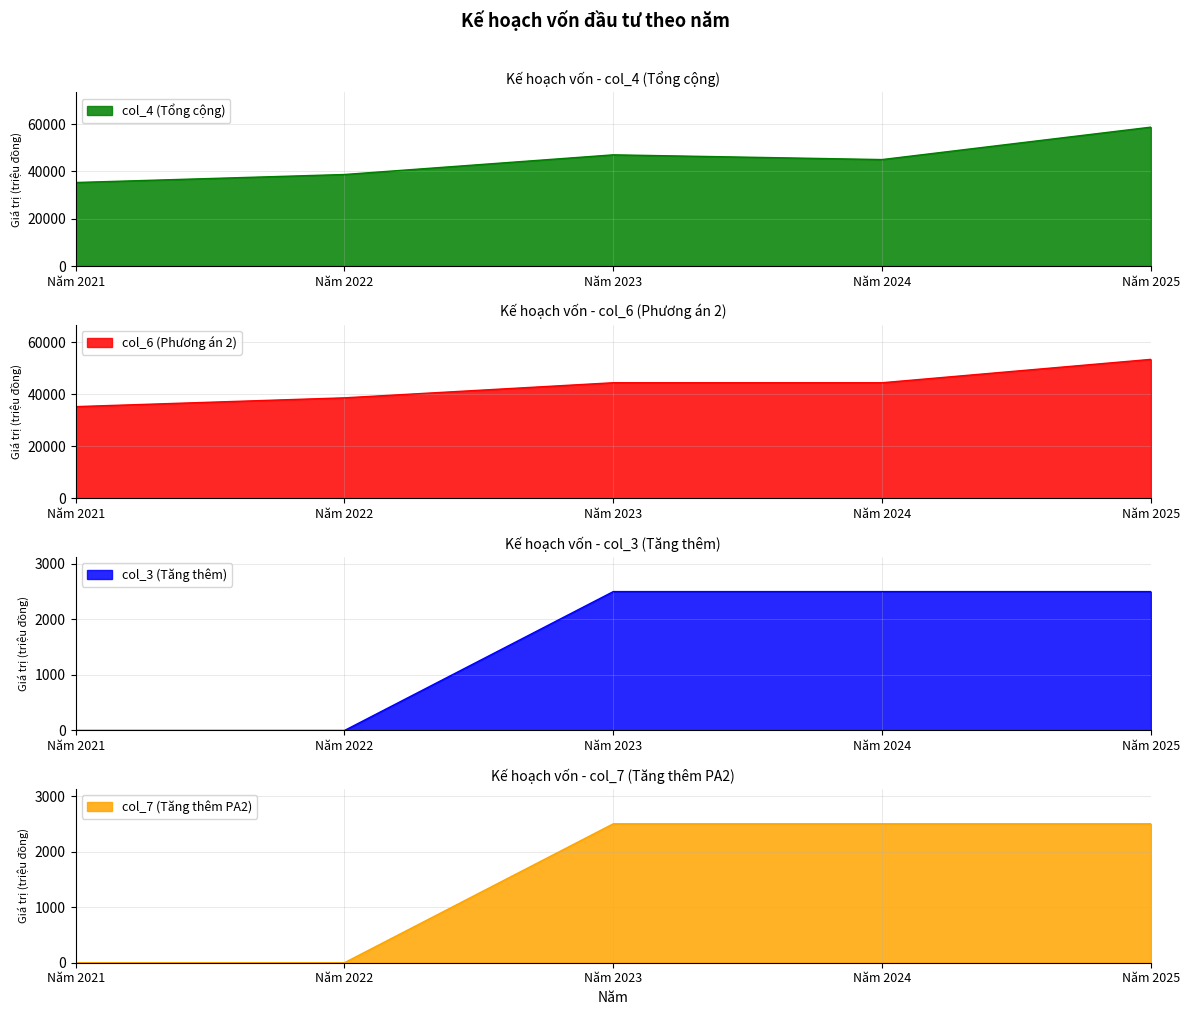

Rank the categories by col_6 (Phương án 2) value from lowest to highest.

Năm 2021, Năm 2022, Năm 2023, Năm 2024, Năm 2025